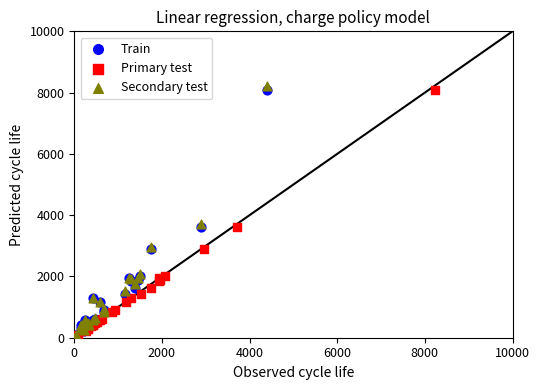

Which series has the largest Y range (max minus min)?

Secondary test